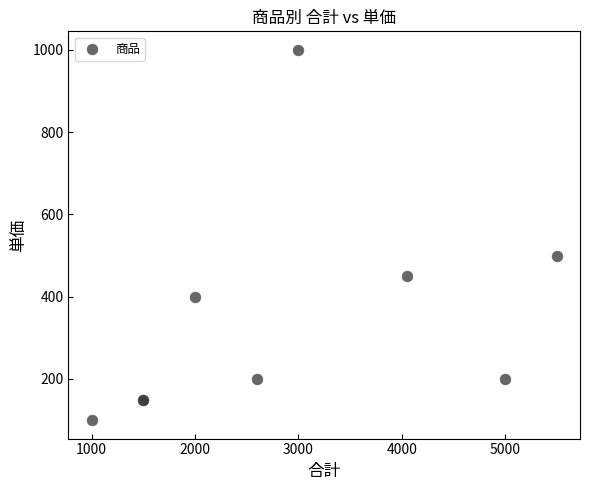

What Y value in the scatter plot is closest to 550?

500